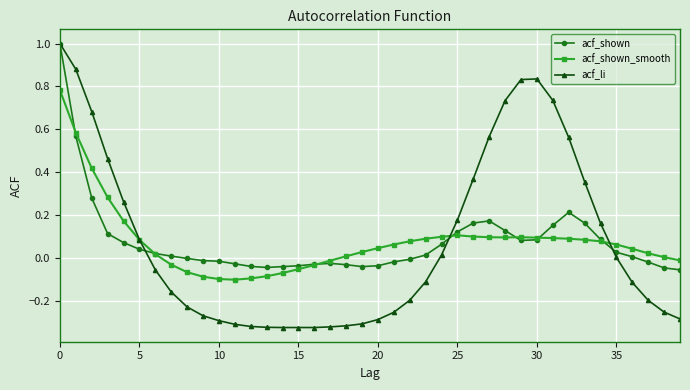

True or false: acf_shown has more than 0 interior local peaks.

True